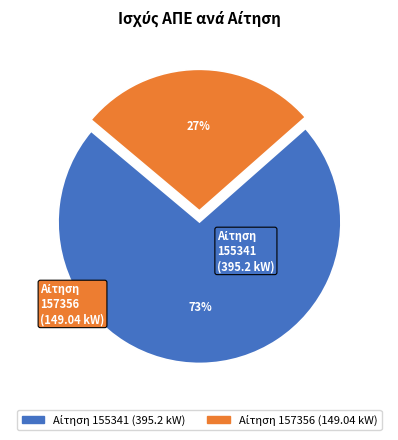

Does any single category account for the majority?

Yes